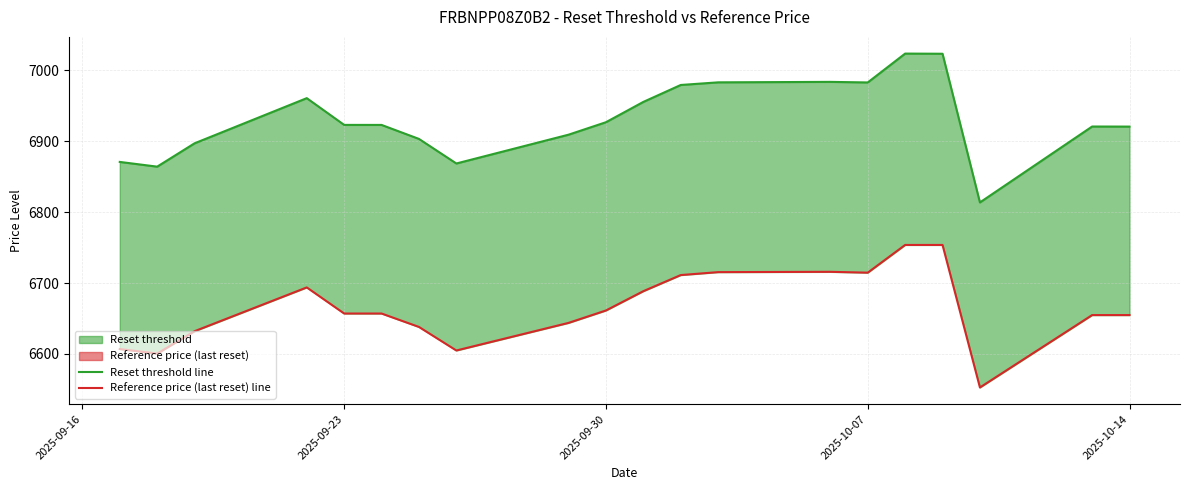

How many series are shown in this chart?

2